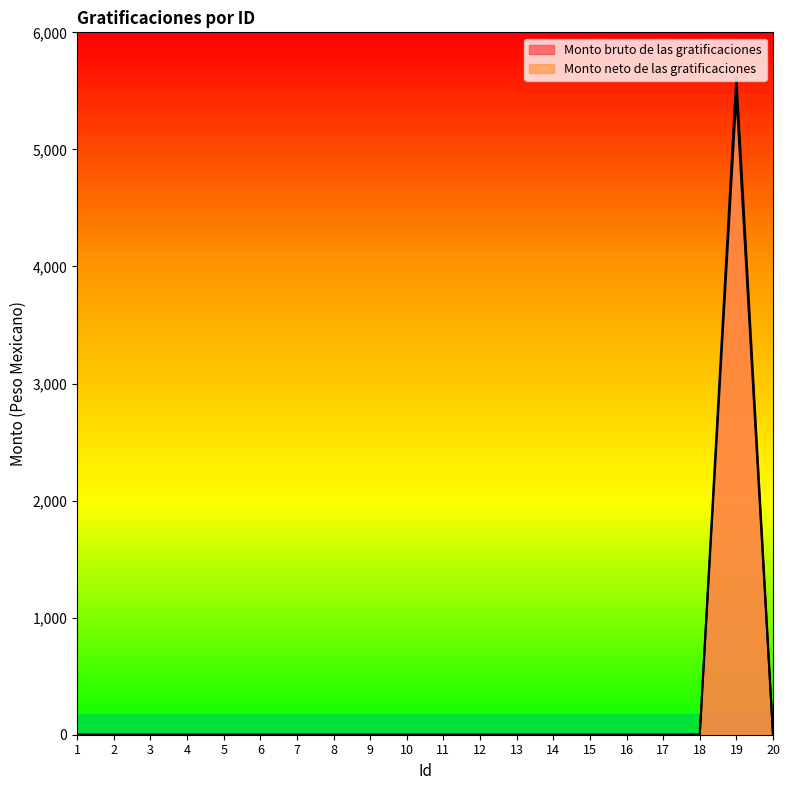

Does the chart display data point markers on the line(s)?

No